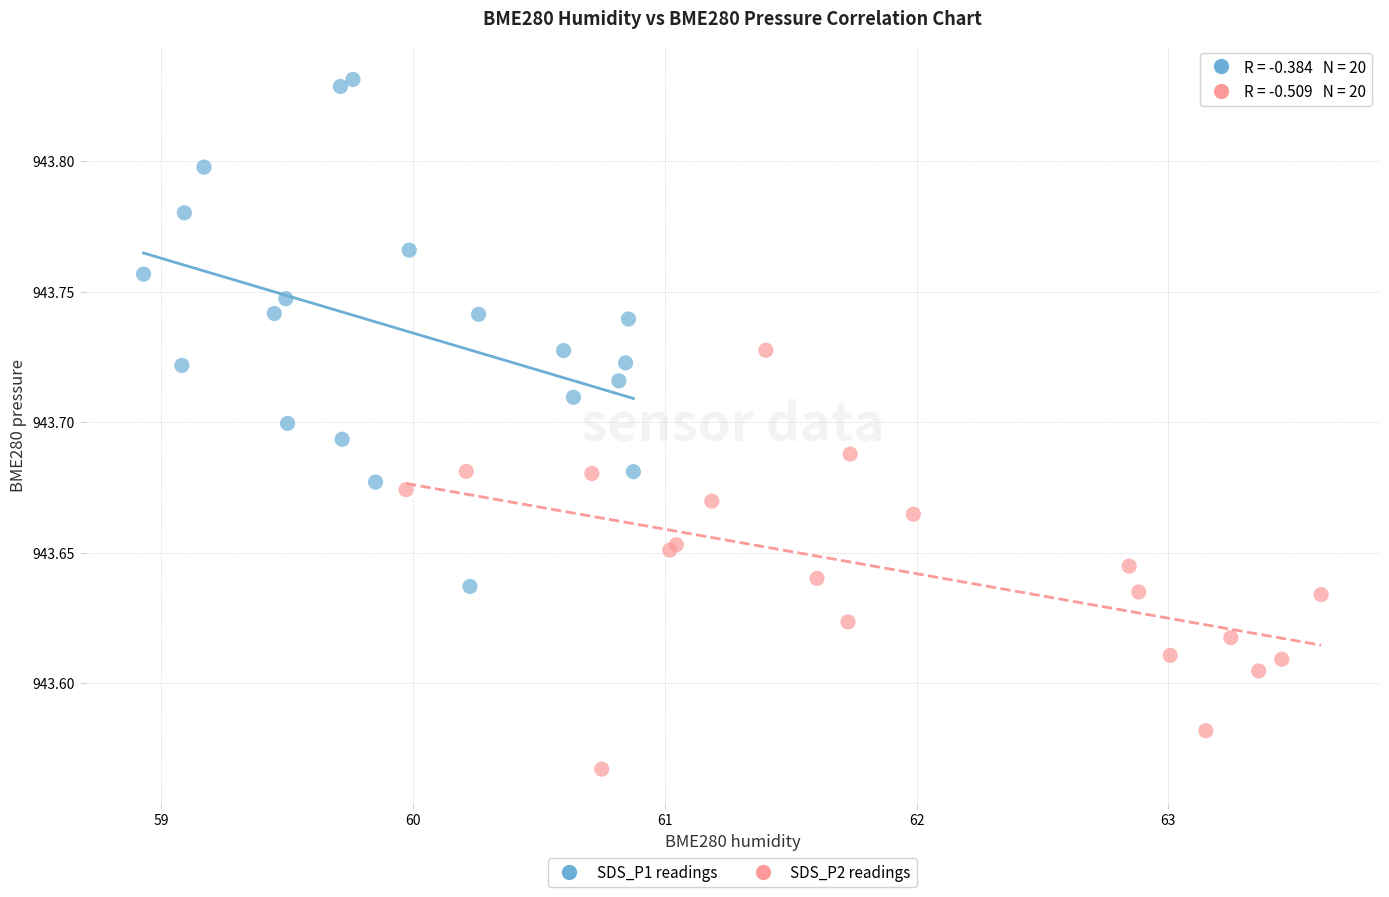

Which series has the largest Y range (max minus min)?

SDS_P1 readings